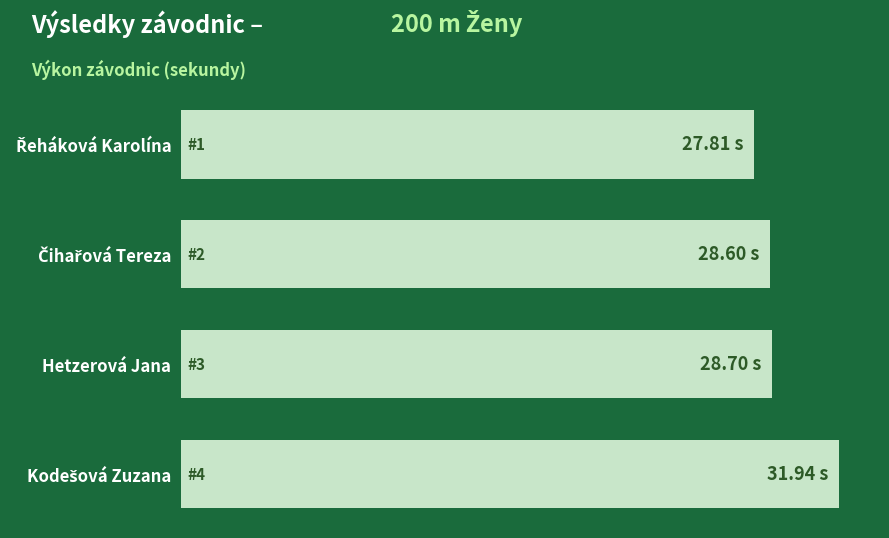

Does the chart contain any negative values?

No